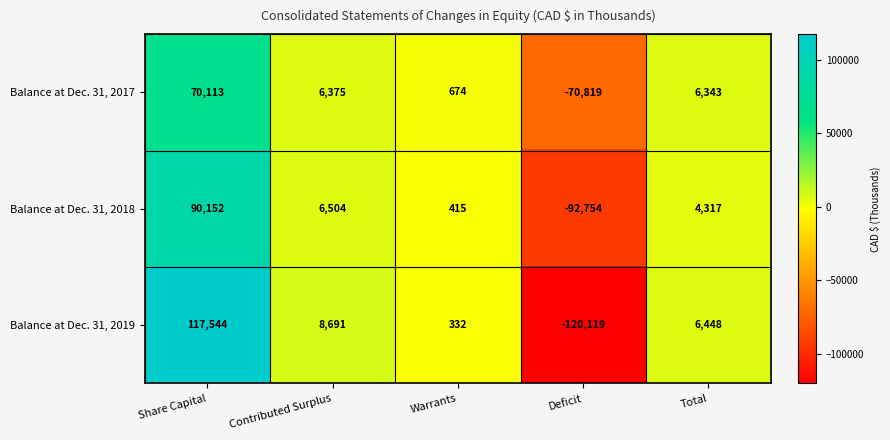

The value of Balance at Dec. 31, 2018 at Deficit is -92754. True or false?

True